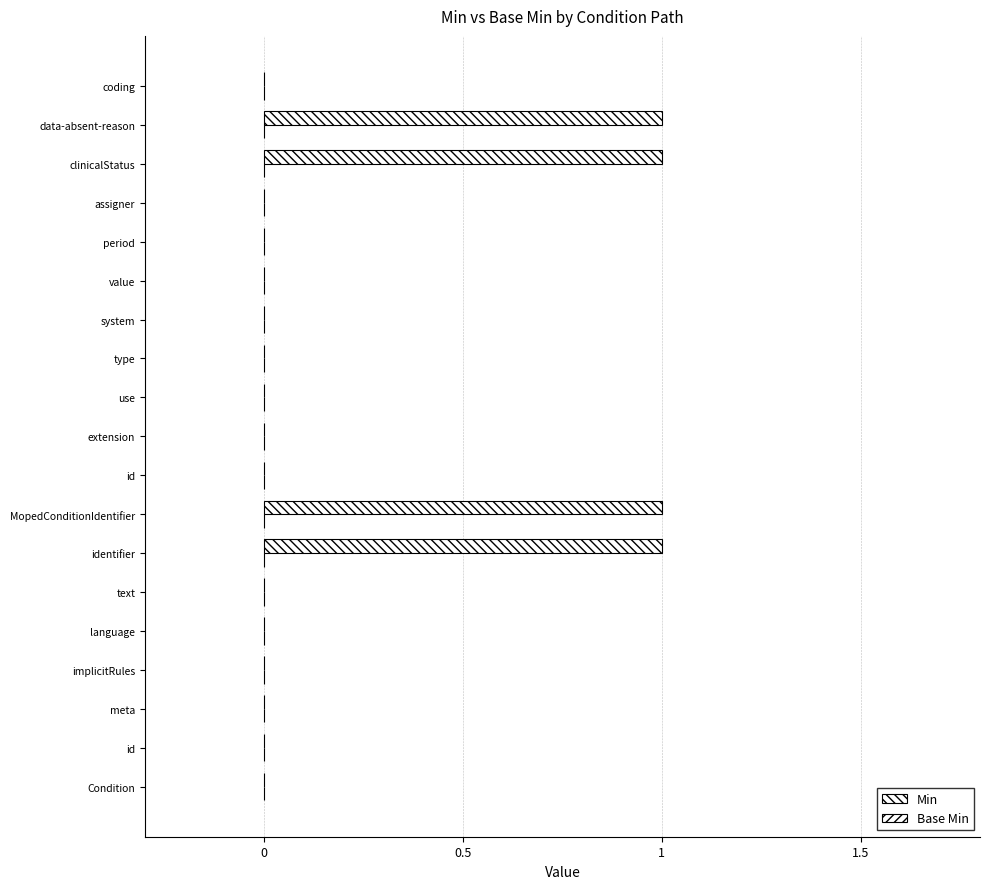

How many data points does each series have?

19